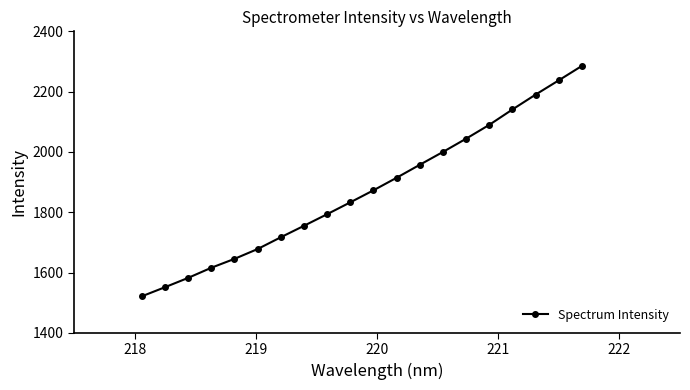

What is the difference between the second highest and second lowest values?

686.1